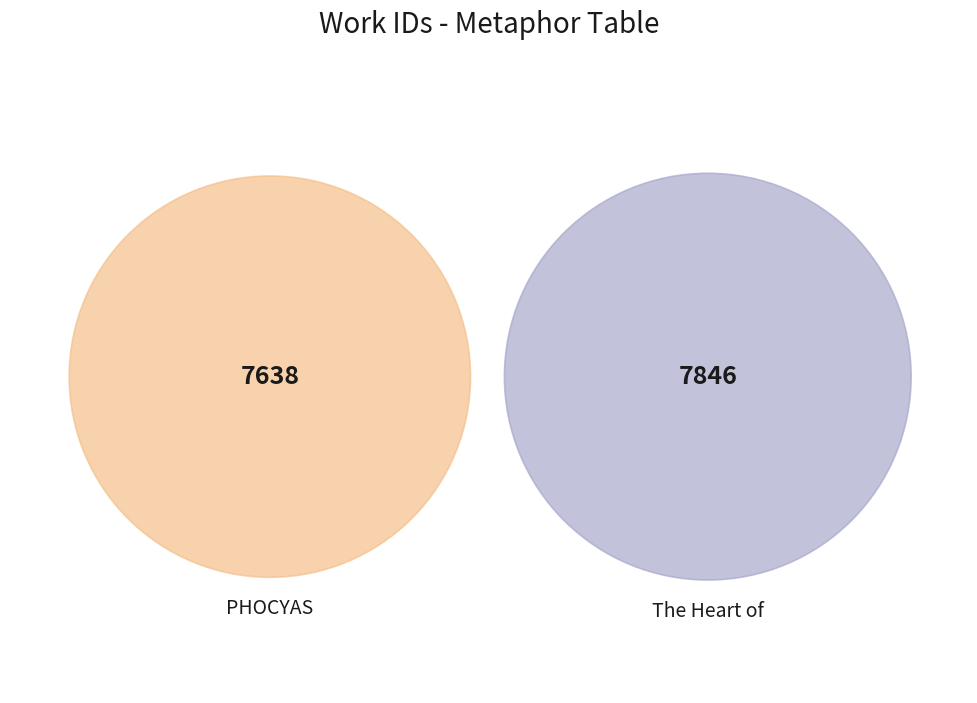

Combined, what portion of the pie is PHOCYAS and The Heart of the tender Youth?

100.0%